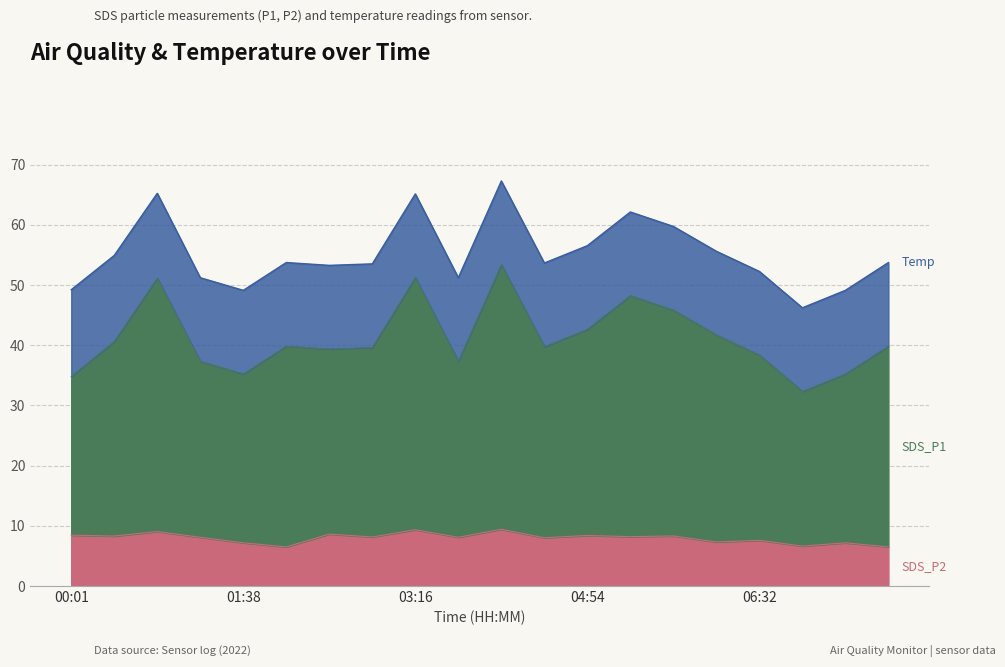

True or false: SDS_P2 and SDS_P1 cross at least once.

False